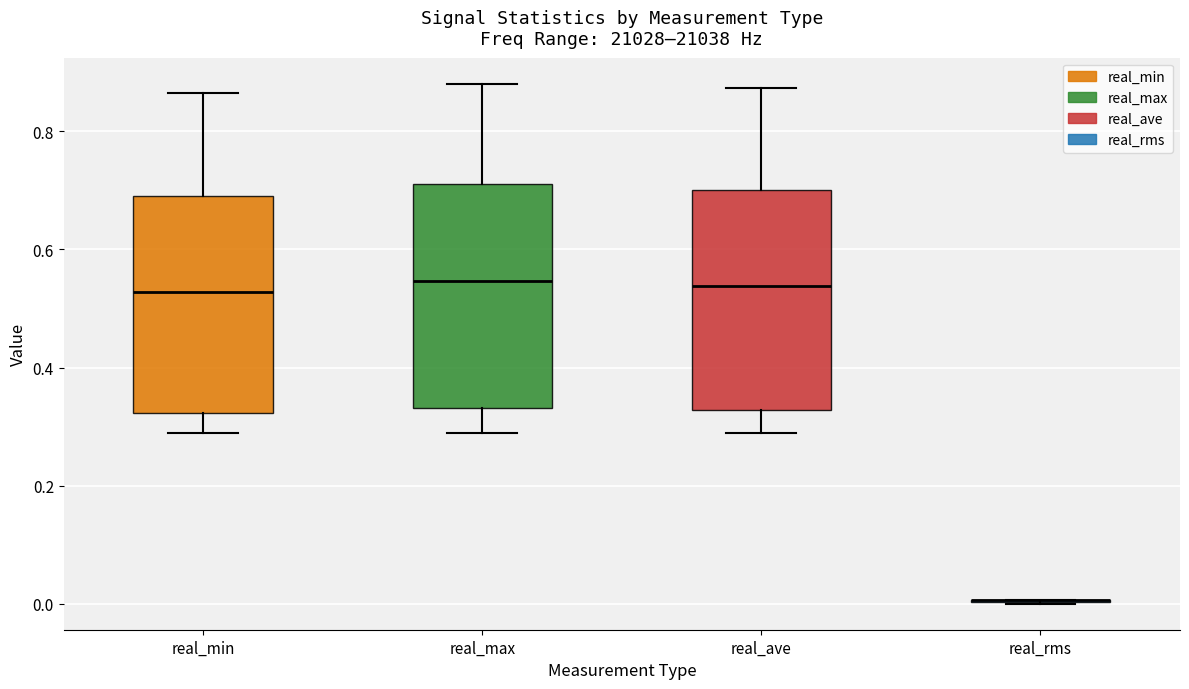

Where does the lower whisker of the box for real_ave end on the y-axis? The values are not printed on the chart, so give them approximately, as read against the axis.

0.28